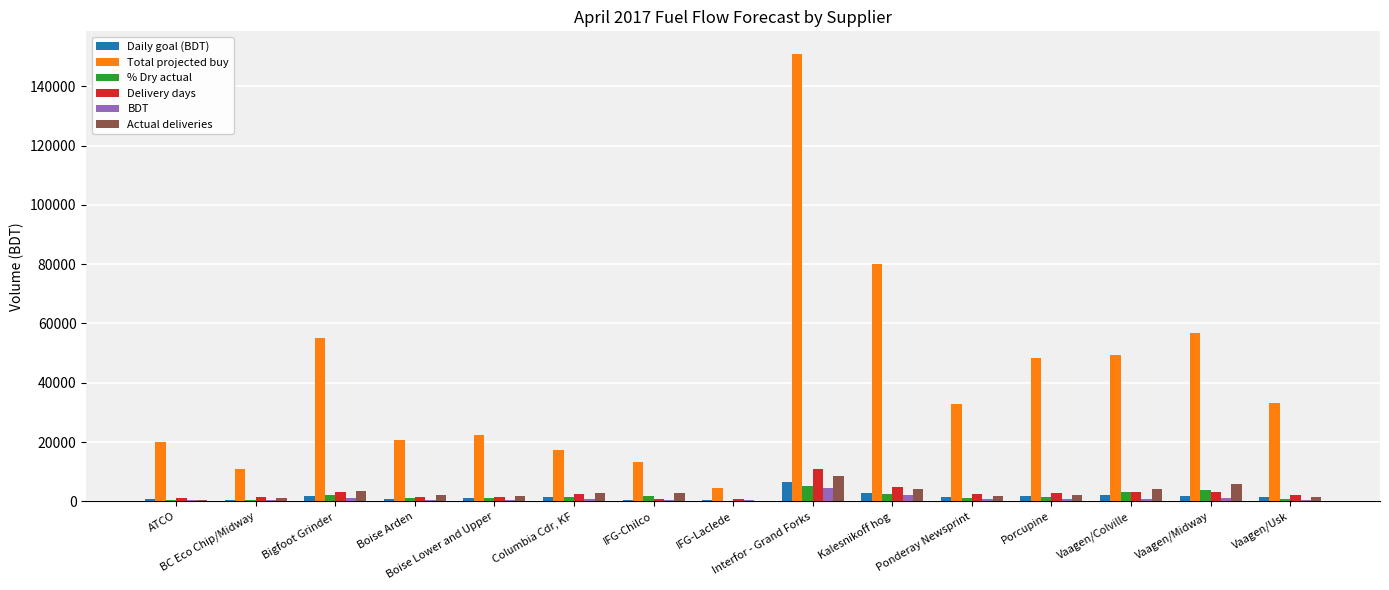

Which series has the largest total across all categories?

Total projected buy